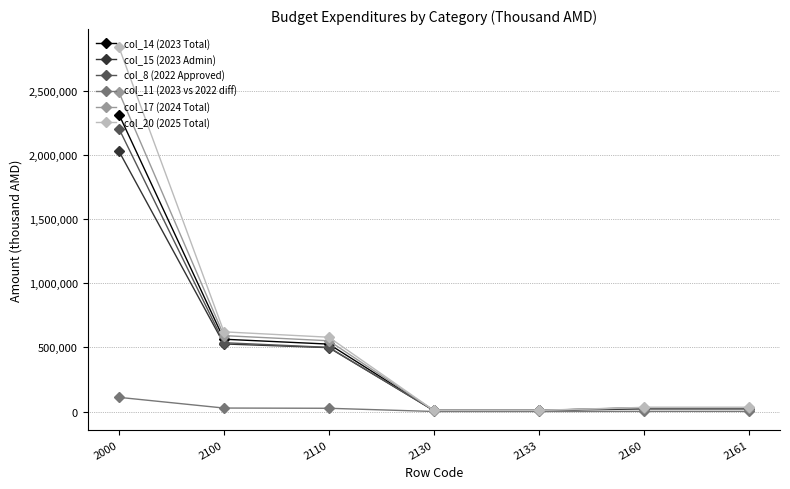

What is the minimum value for col_8 (2022 Approved)?

8160.0